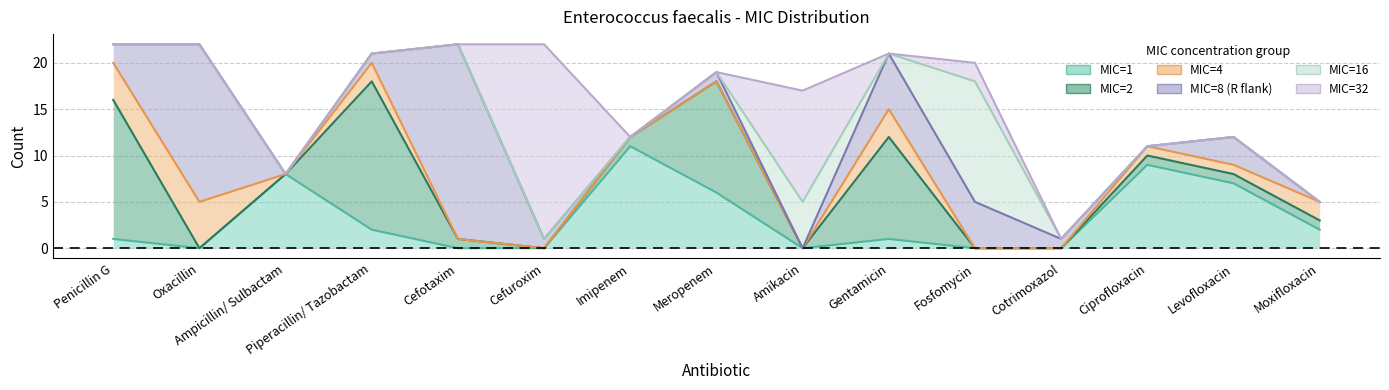

Which series has the widest spread of values?

MIC=8 (R flank)